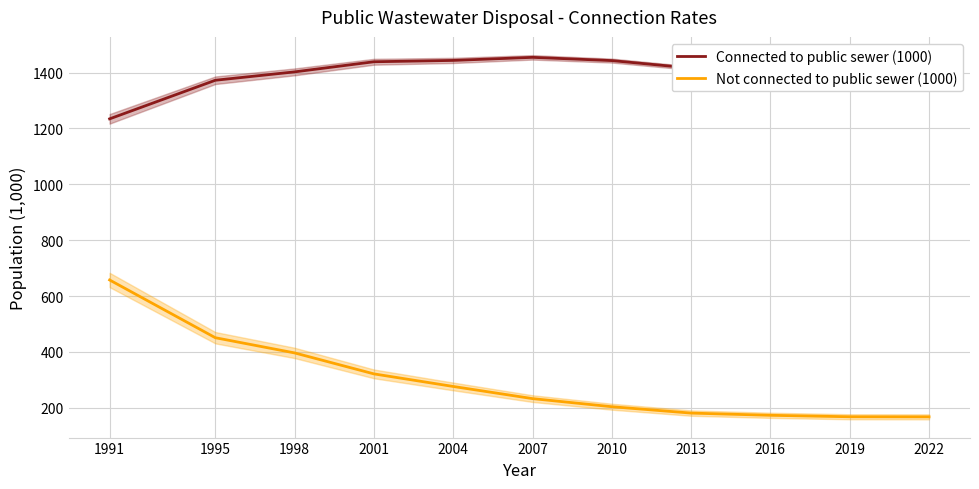

At how many categories does at least one series exceed 1259?

10